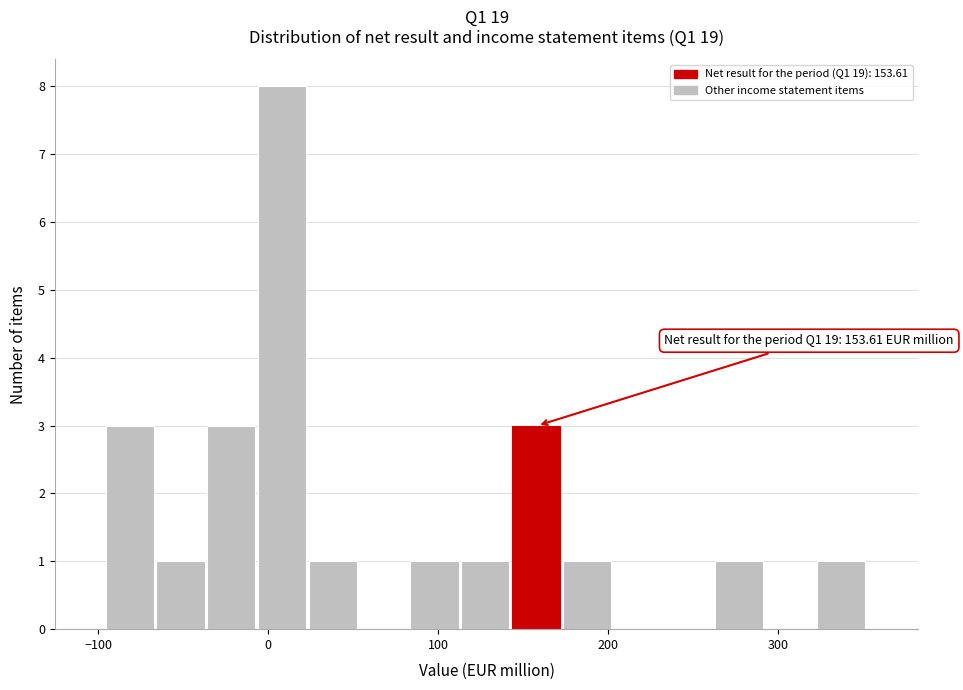

Around what value on the x-axis is the tallest bar? Give the approximate position of its centre, as read against the axis.

10